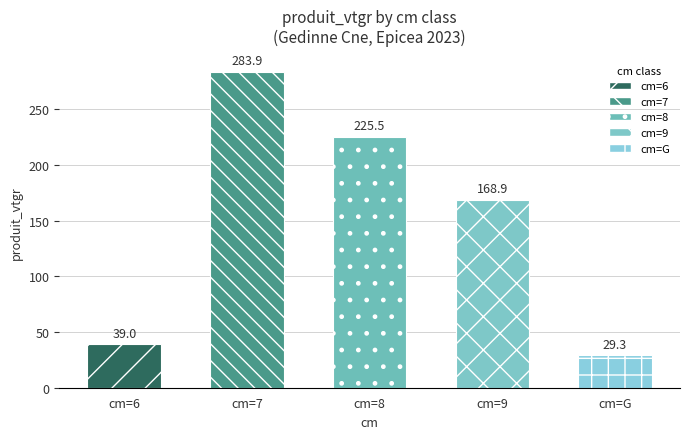

Reading left to right, transcribe all the data shown in this chart.

39.0	283.9	225.5	168.9	29.3